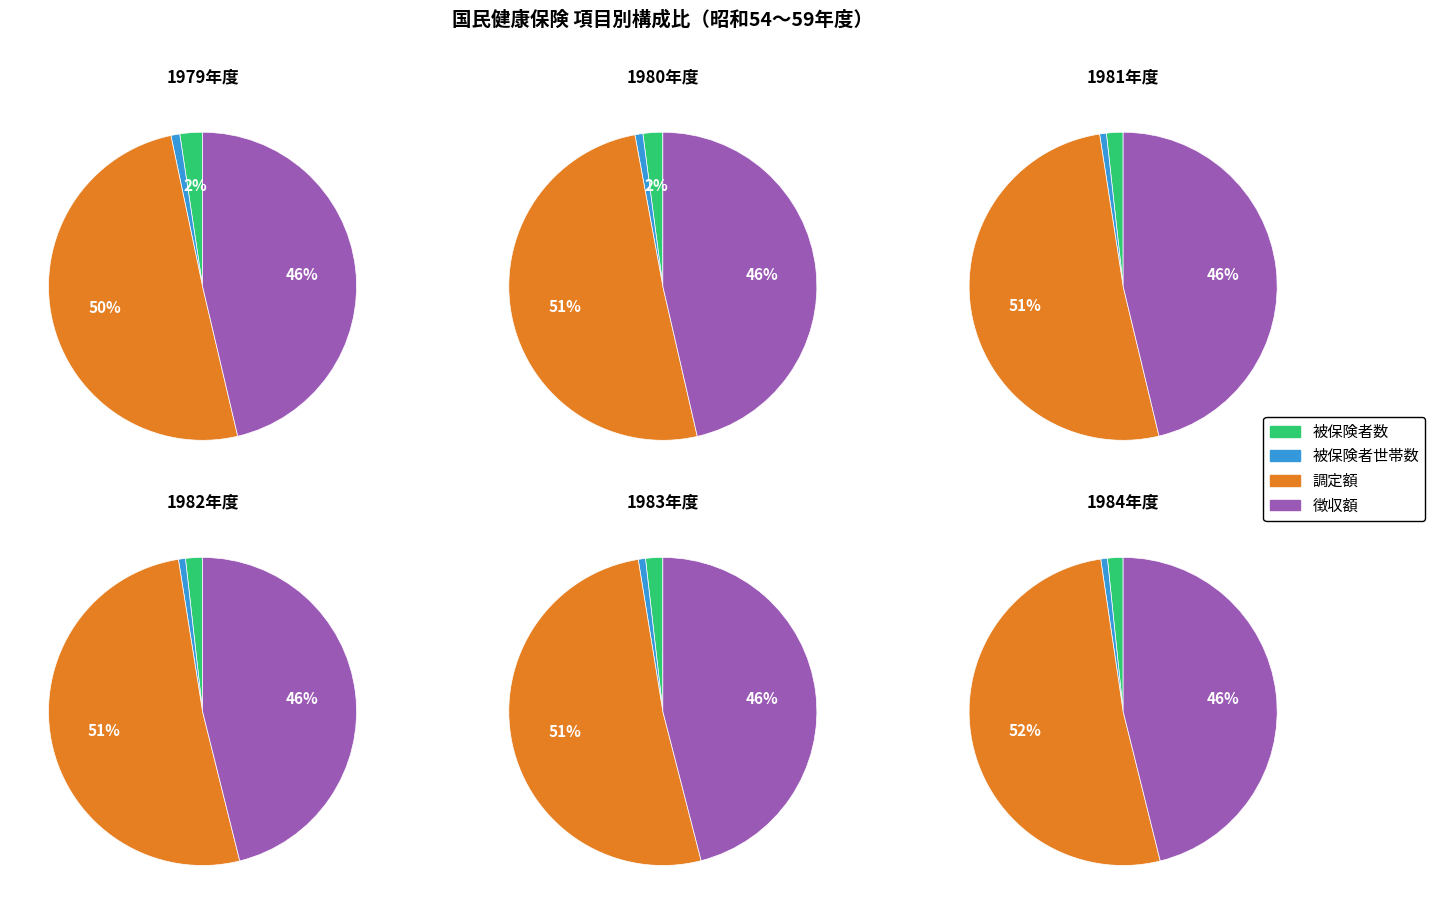

What portion of the pie excludes 1982?

83.2%